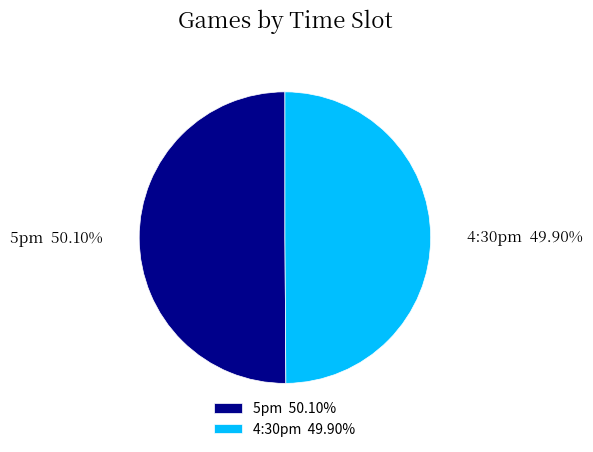

Combined, do 4:30pm and 5pm account for over 50%?

Yes